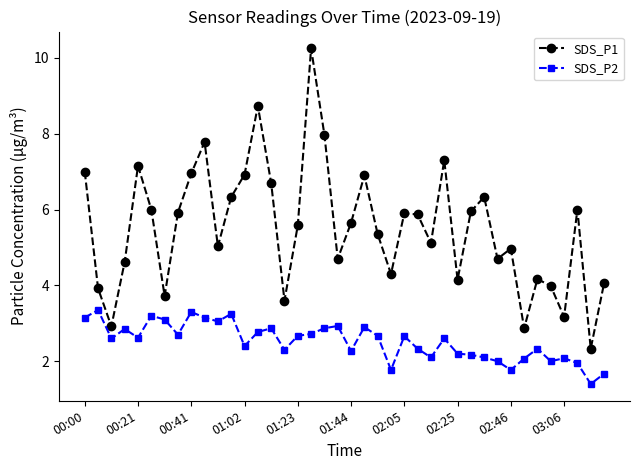

Which series has the widest spread of values?

SDS_P1